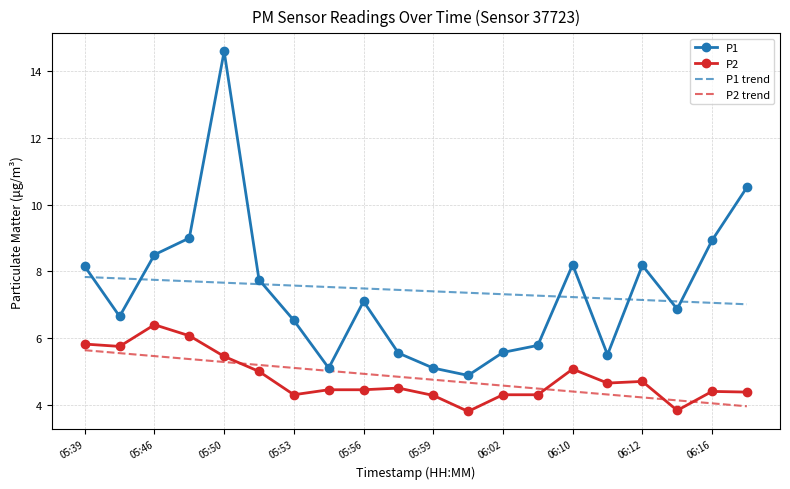

What is the minimum value for P1 trend?

7.0